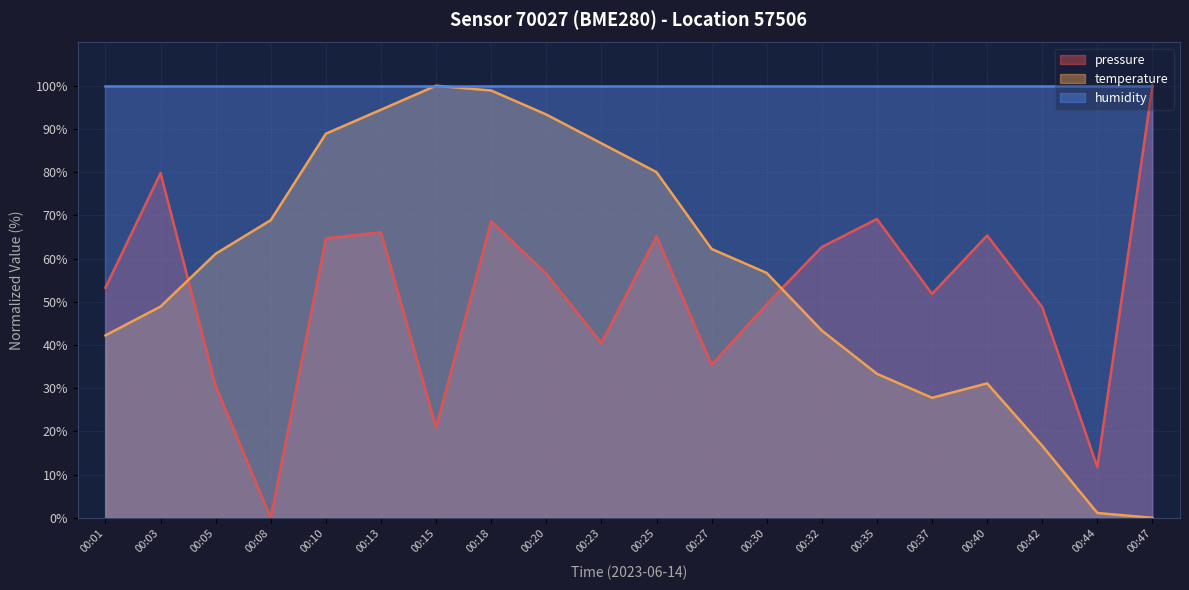

What is the spread (max minus min) of values at 00:18?

31.4